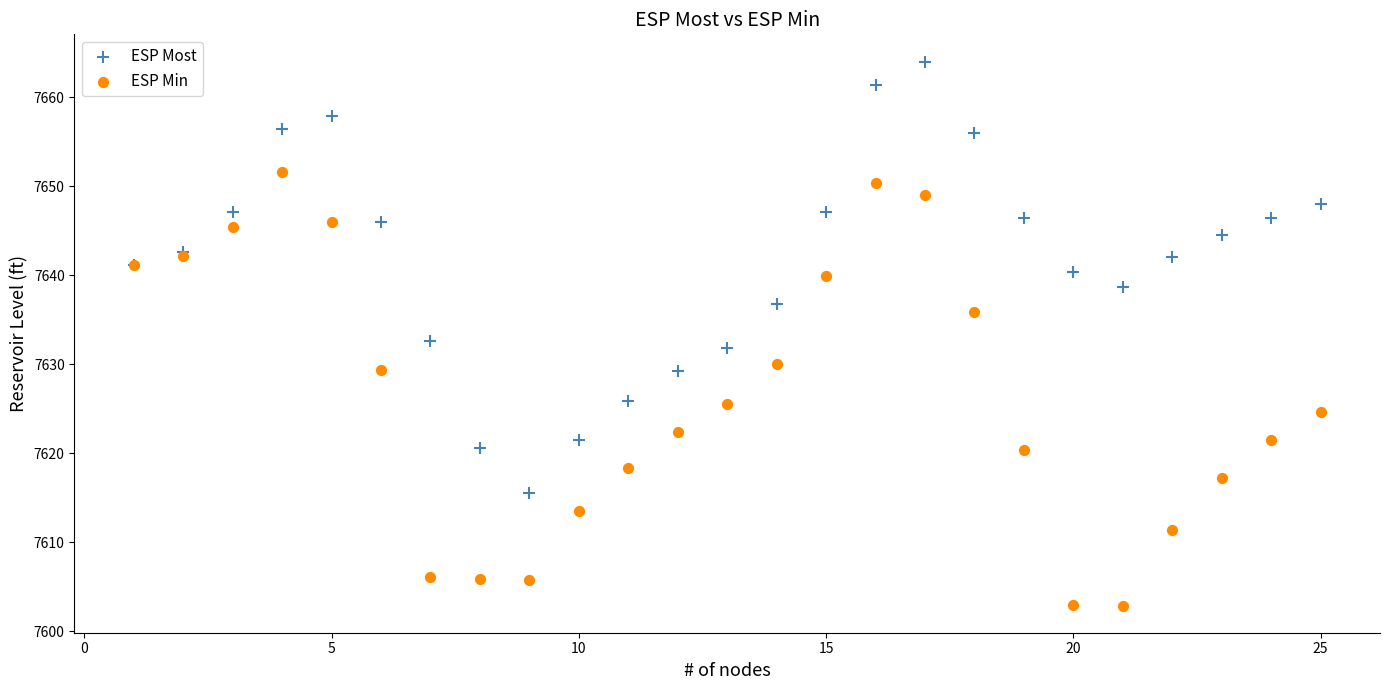

Which series reaches the maximum Y coordinate?

ESP Most